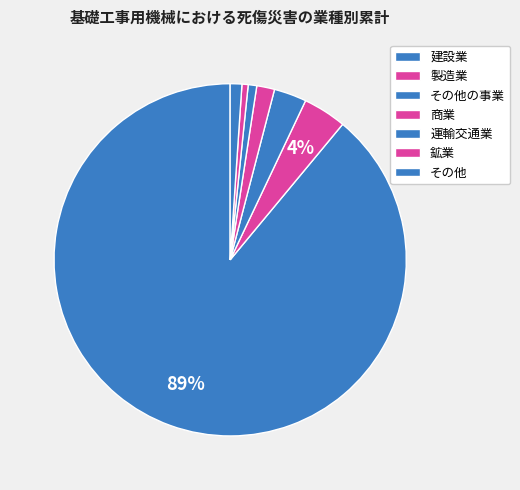

How many segments does this pie chart have?

7